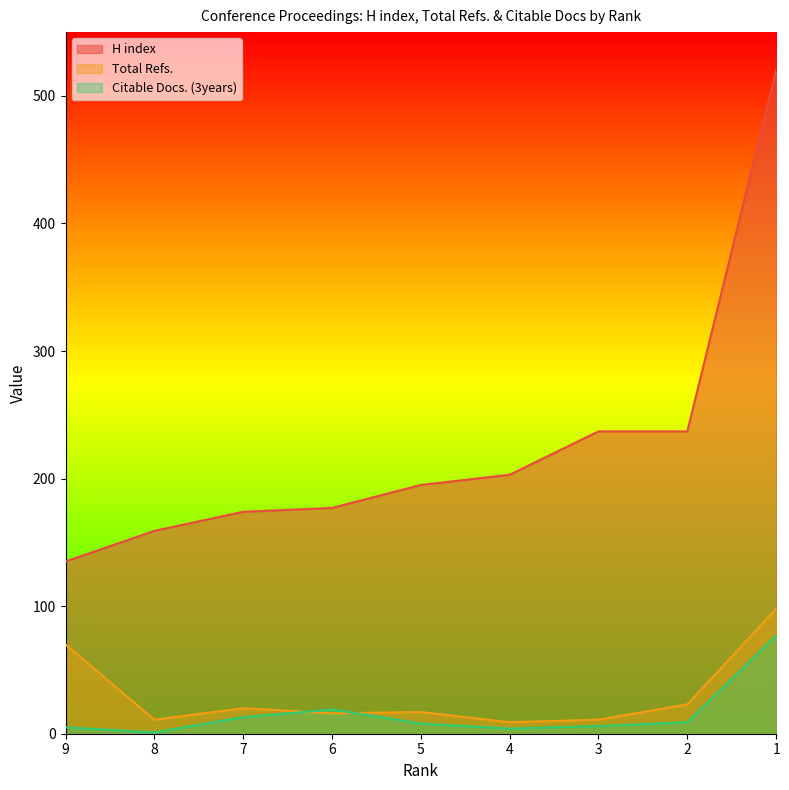

Is it true that H index equals 135 at 9?

True